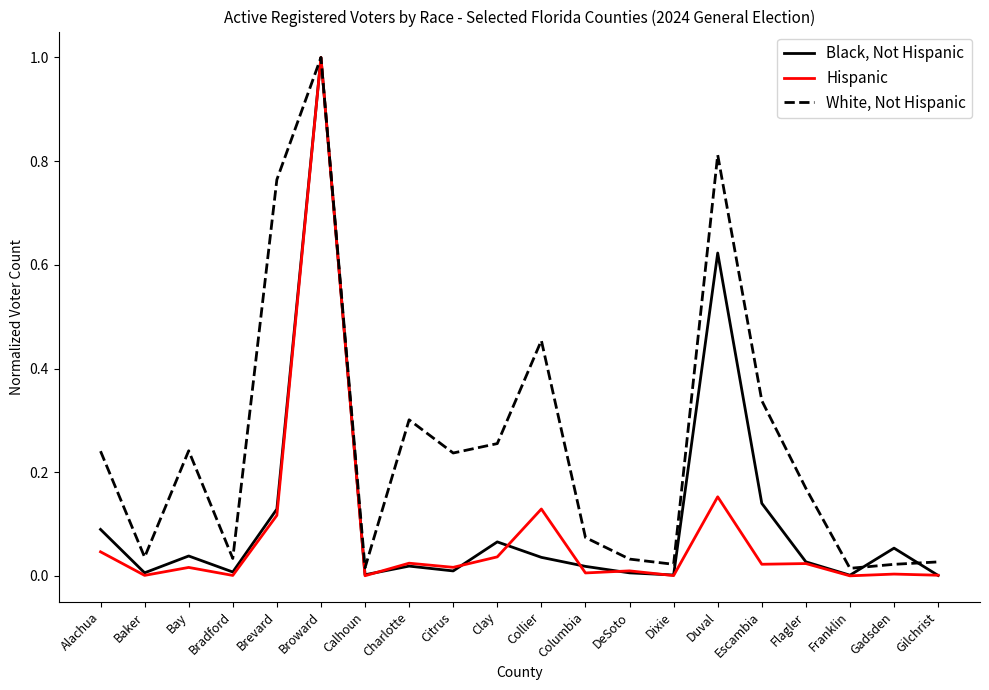

Which series has the largest total across all categories?

White, Not Hispanic